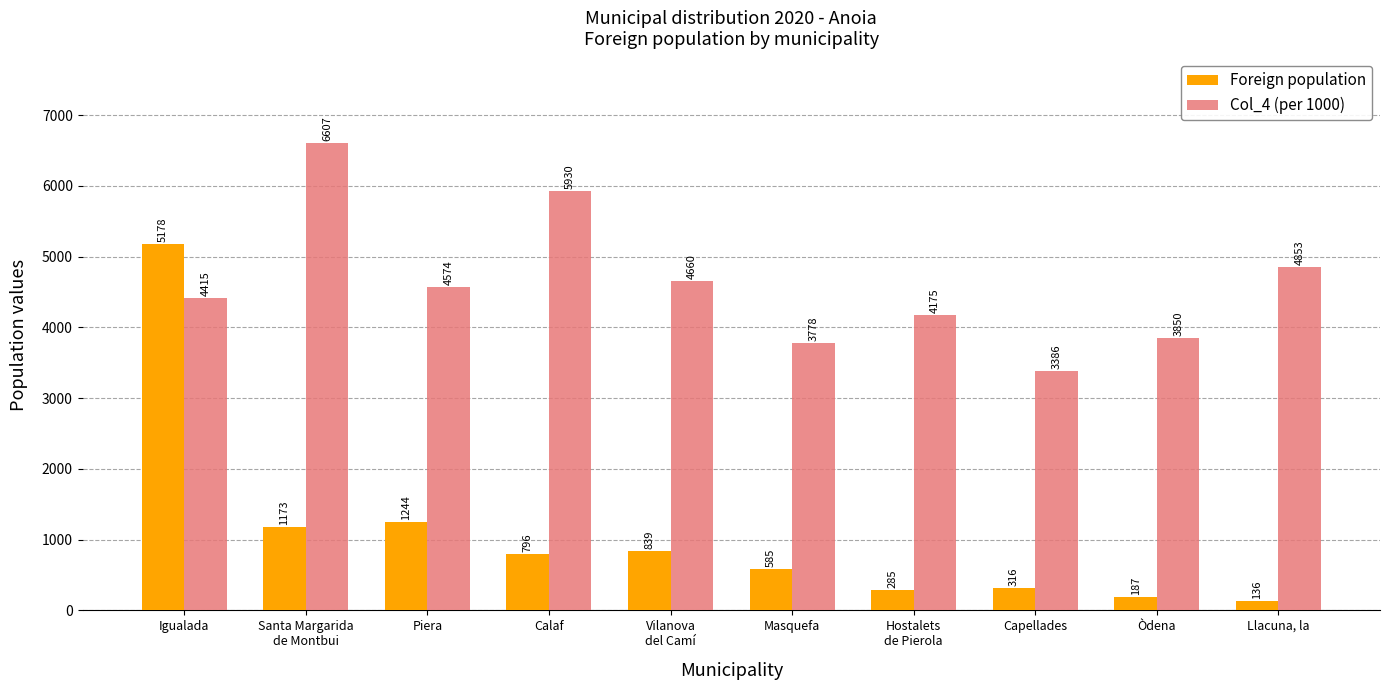

What is the average value of the Foreign population series?

1074